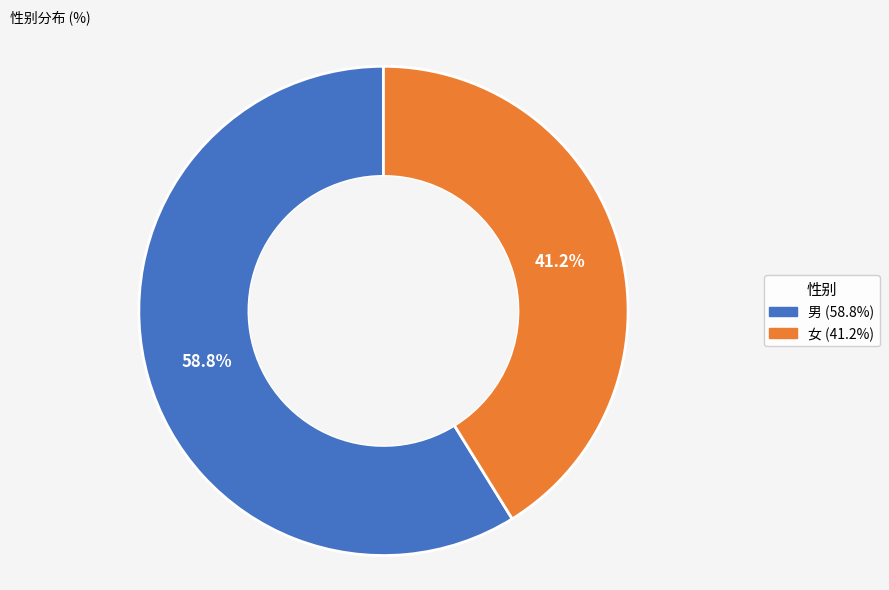

What is the ratio of the value at 女 to the value at 男?

0.7